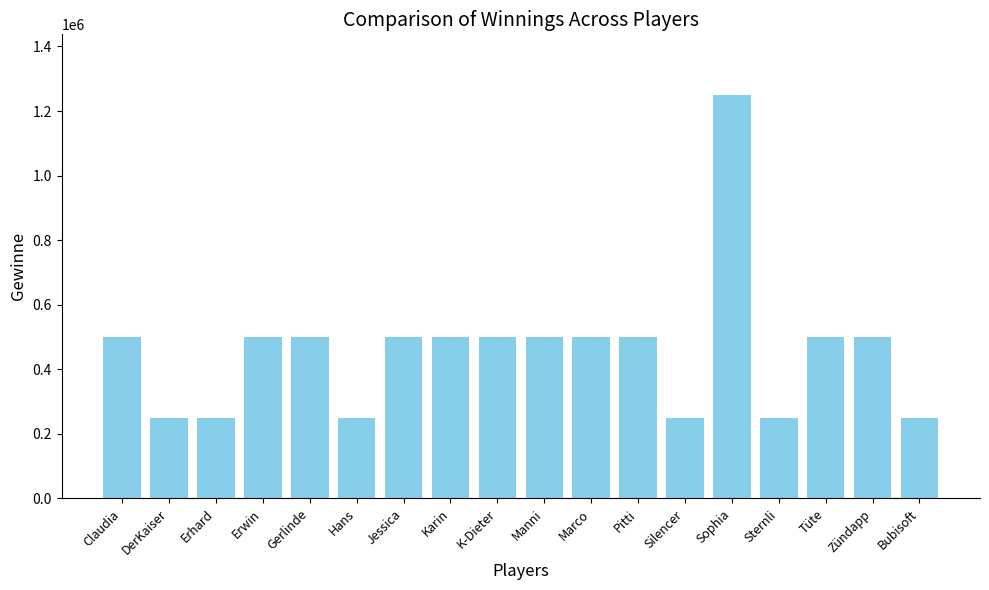

The value at Manni is 769839. True or false?

False